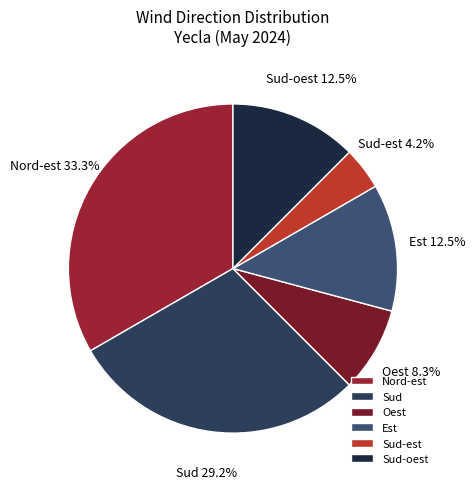

To the nearest percent, what is the difference between the largest and smallest slice percentages?

29%